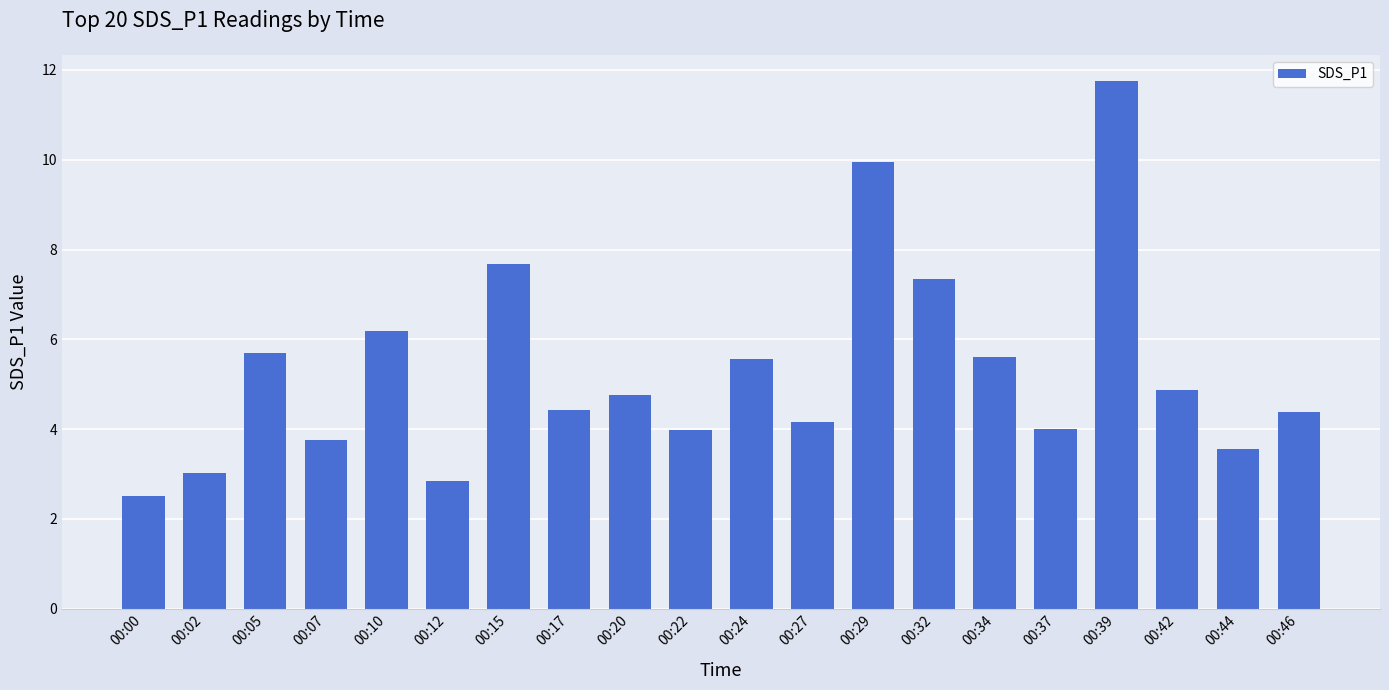

How many bars are there in total?

20